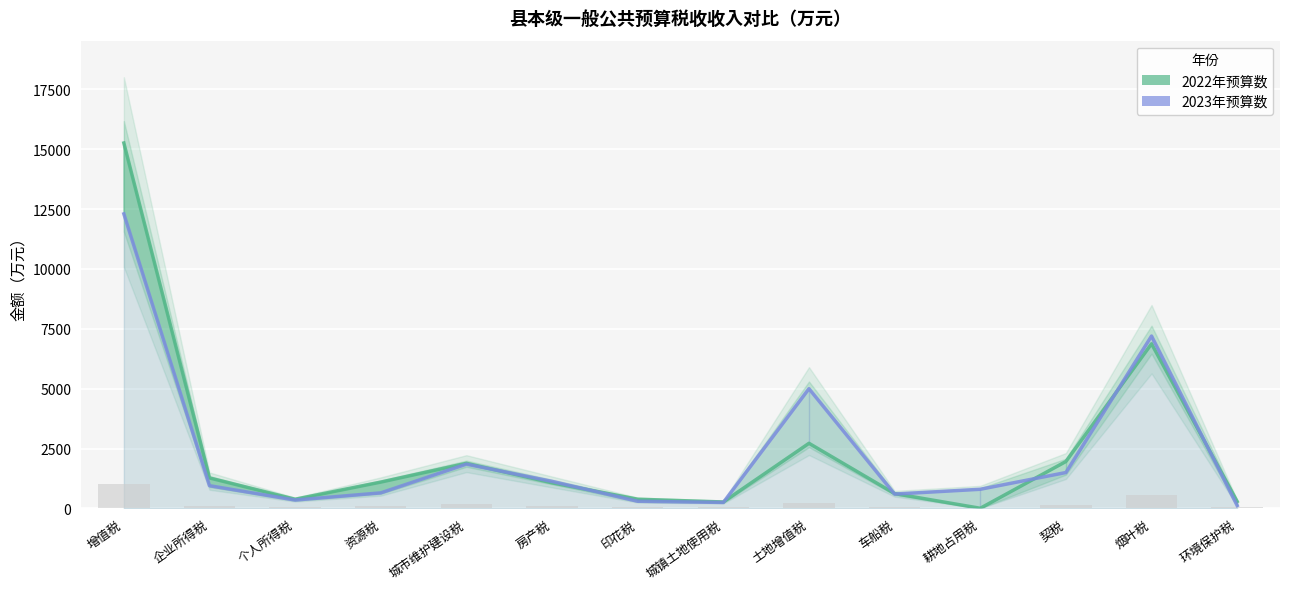

List the series in order of their overall mean, highest first.

2022年预算数, 2023年预算数